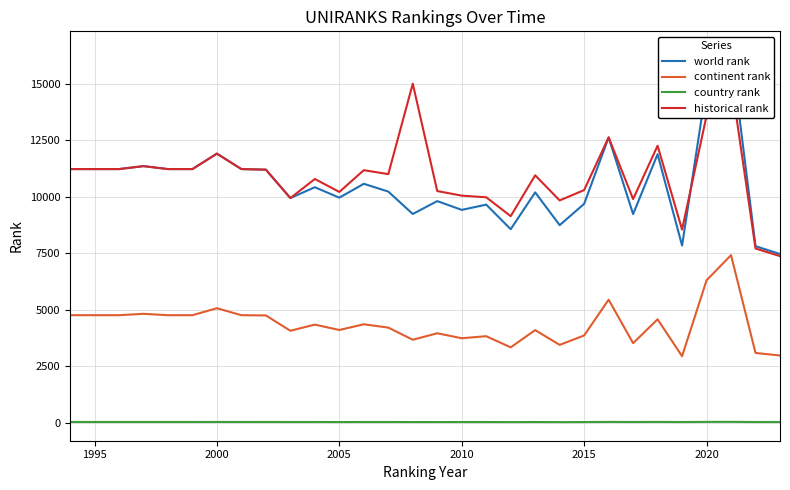

How many series are shown in this chart?

4